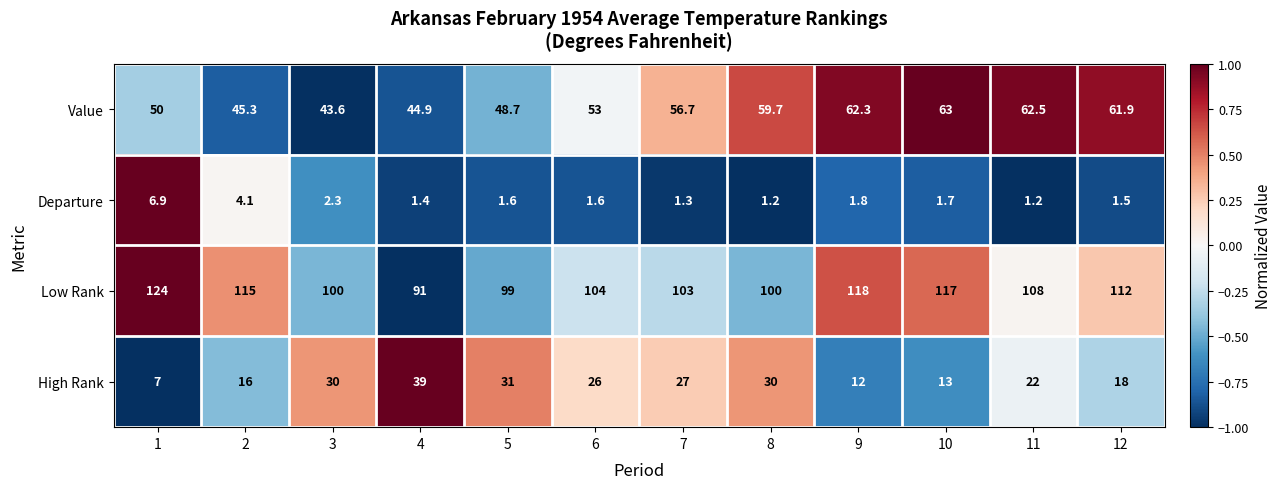

Rank the series at 4 from highest to lowest value.

Low Rank, Value, High Rank, Departure